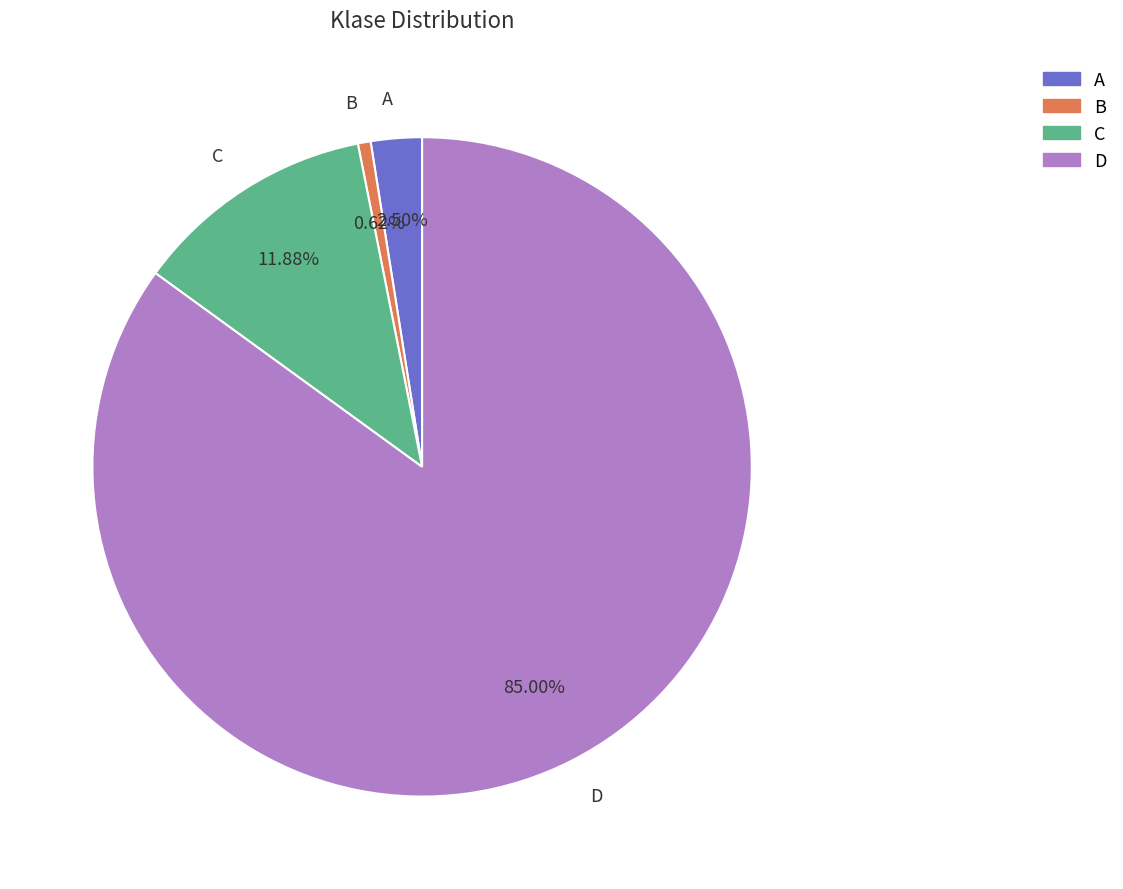

To the nearest percent, what is the difference between the largest and smallest slice percentages?

84%